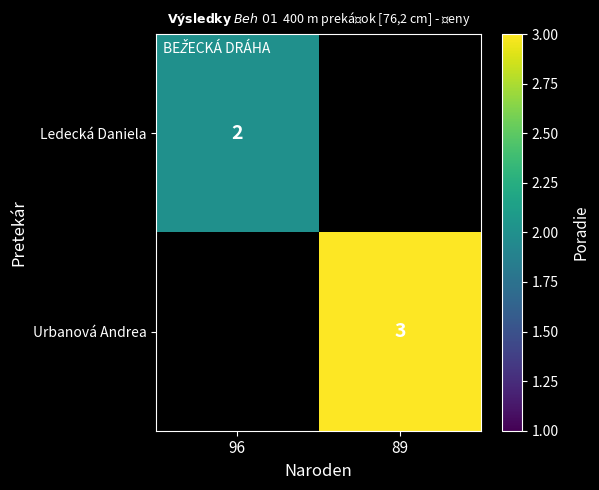

The Ledecká Daniela series shows 2 at 96. True or false?

True